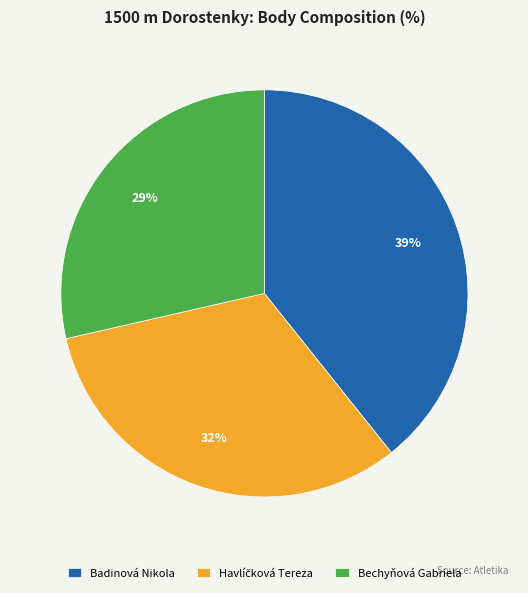

Approximately how many times larger is the value at Bechyňová Gabriela compared to Badinová Nikola?

0.7